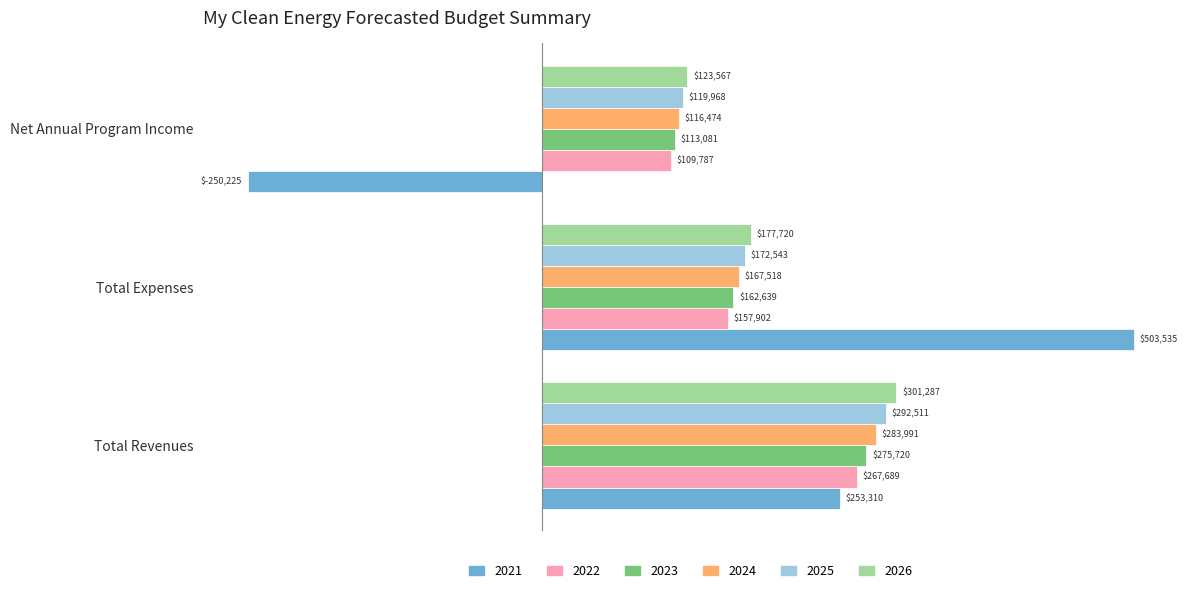

What is the lowest value of the 2025 series?

119967.7